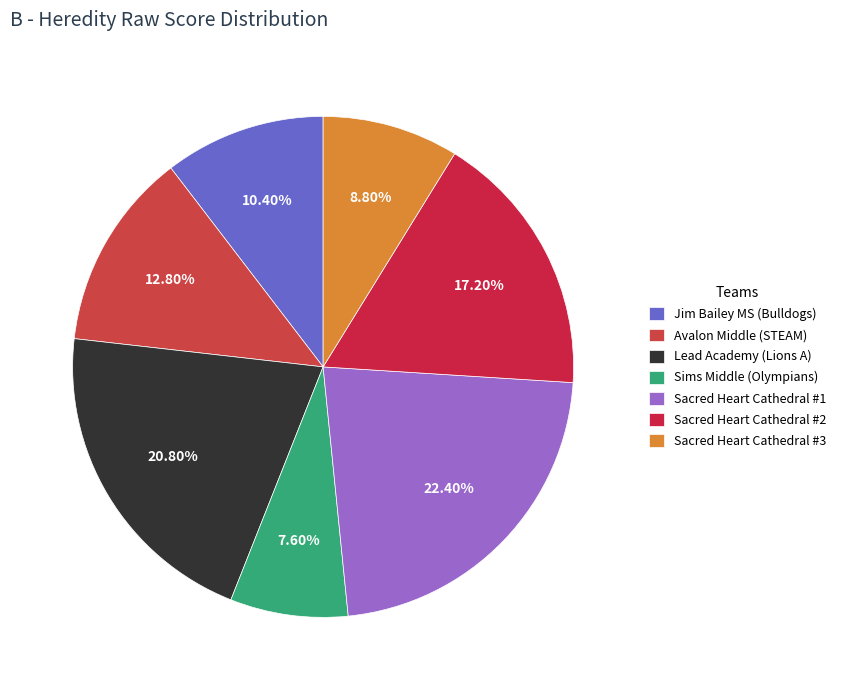

Does Sacred Heart Cathedral #1 represent more than half of the total?

No